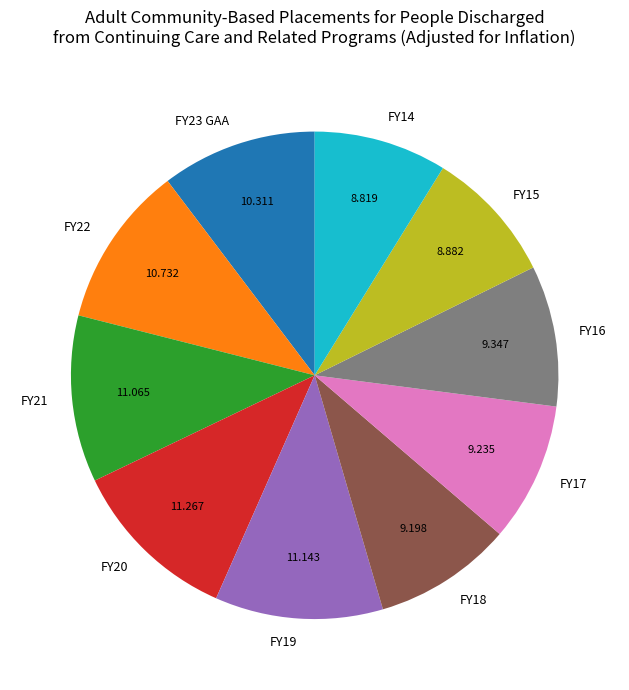

Does FY14 account for over 50% of the chart?

No